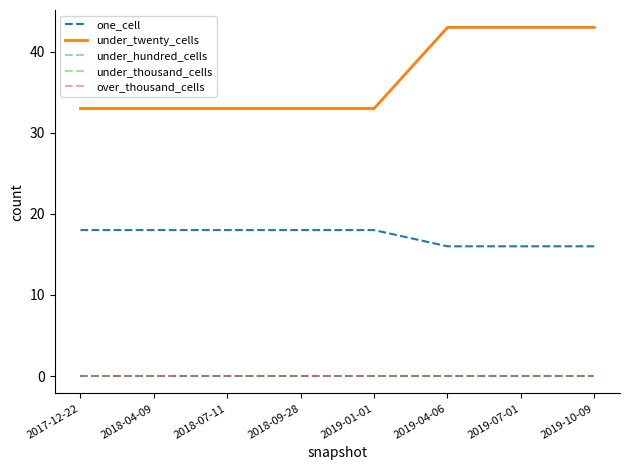

Does the chart have visible grid lines?

No